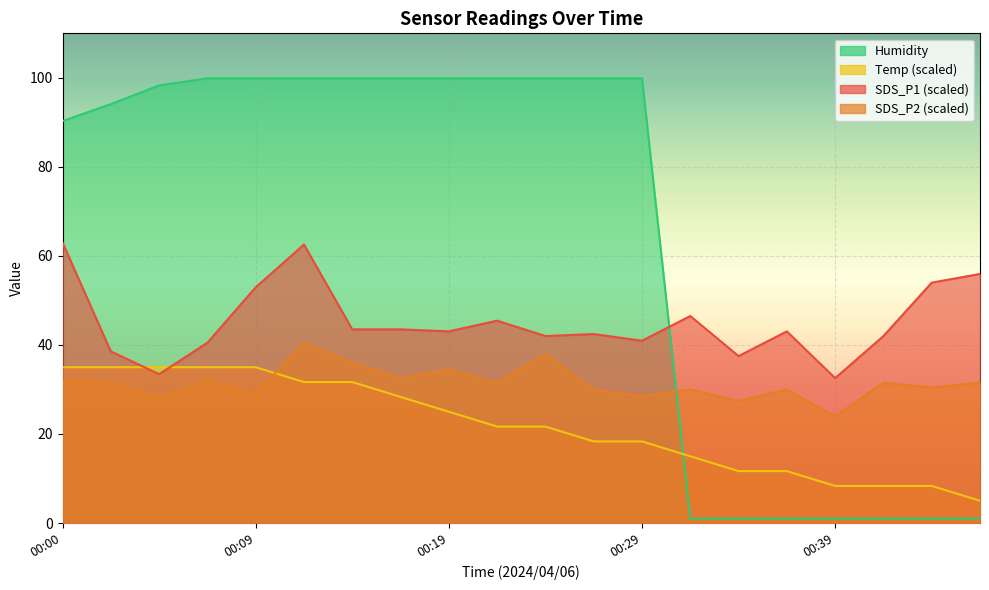

Reading left to right, what are all the values shown in this chart?

SDS_P1: 00:00=63.0	00:02=38.5	00:05=33.5	00:07=40.5	00:09=52.9	00:12=62.5	00:14=43.5	00:17=43.5	00:19=43.1	00:22=45.4	00:24=42.0	00:26=42.5	00:29=41.0	00:31=46.5	00:34=37.5	00:36=43.1	00:39=32.5	00:41=42.0	00:43=54.0	00:46=56.0
SDS_P2: 00:00=31.9	00:02=31.5	00:05=28.1	00:07=31.9	00:09=28.9	00:12=40.5	00:14=36.0	00:17=32.5	00:19=34.5	00:22=31.5	00:24=37.9	00:26=30.0	00:29=28.5	00:31=30.0	00:34=27.5	00:36=30.0	00:39=24.0	00:41=31.5	00:43=30.4	00:46=31.5
Temp: 00:00=35.0	00:02=35.0	00:05=35.0	00:07=35.0	00:09=35.0	00:12=31.7	00:14=31.7	00:17=28.3	00:19=25.0	00:22=21.7	00:24=21.7	00:26=18.3	00:29=18.3	00:31=15.0	00:34=11.7	00:36=11.7	00:39=8.3	00:41=8.3	00:43=8.3	00:46=5.0
Humidity: 00:00=90.3	00:02=94.1	00:05=98.3	00:07=99.9	00:09=99.9	00:12=99.9	00:14=99.9	00:17=99.9	00:19=99.9	00:22=99.9	00:24=99.9	00:26=99.9	00:29=99.9	00:31=1.0	00:34=1.0	00:36=1.0	00:39=1.0	00:41=1.0	00:43=1.0	00:46=1.0